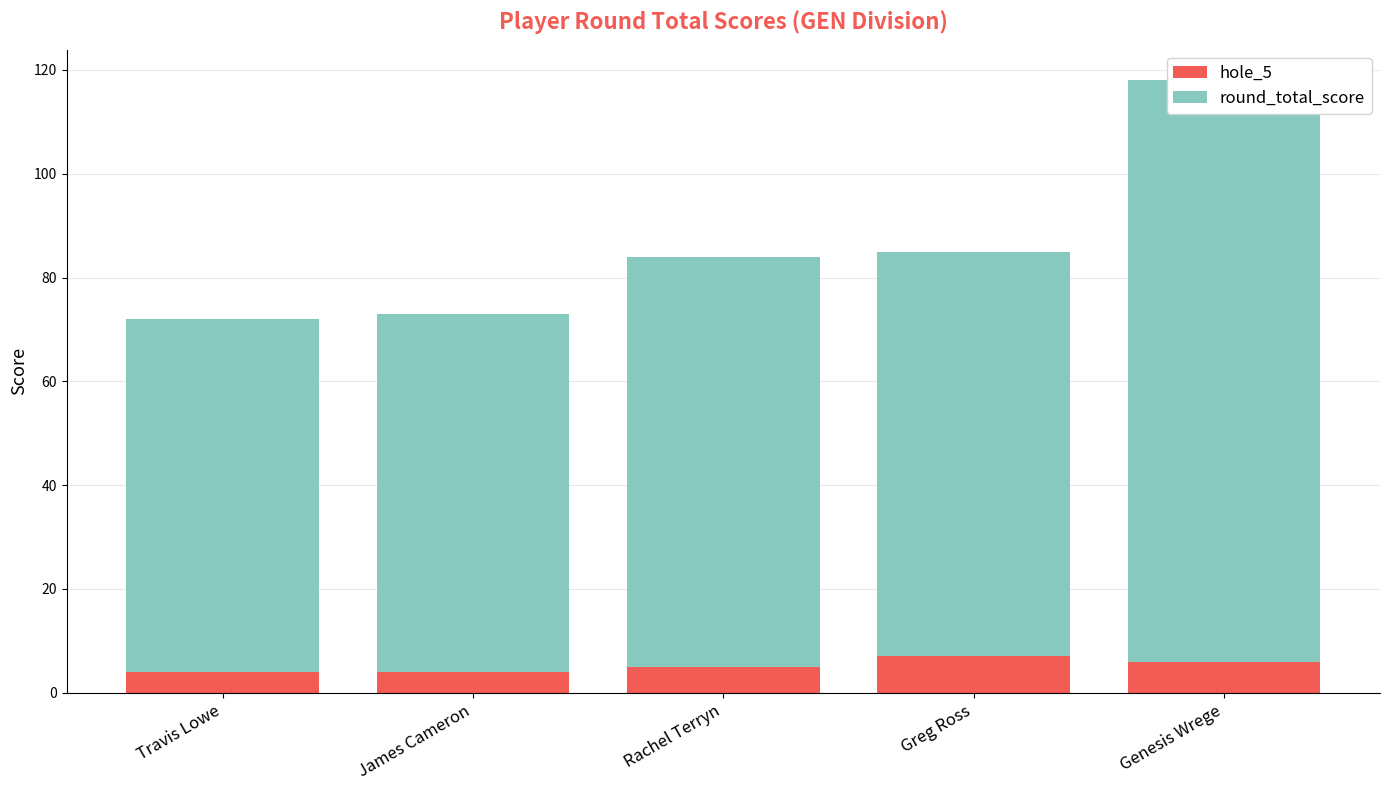

What is the sum of all hole_5 values?

26